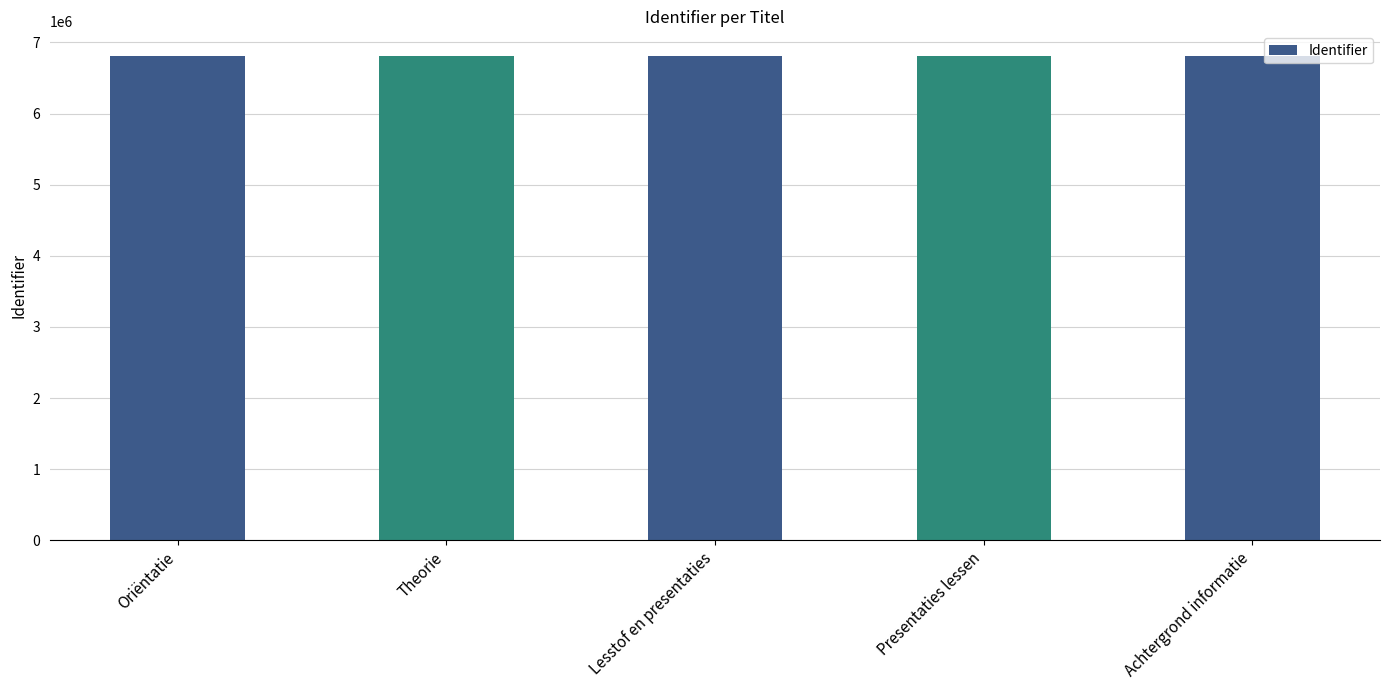

What is the sum of all values?

34073091